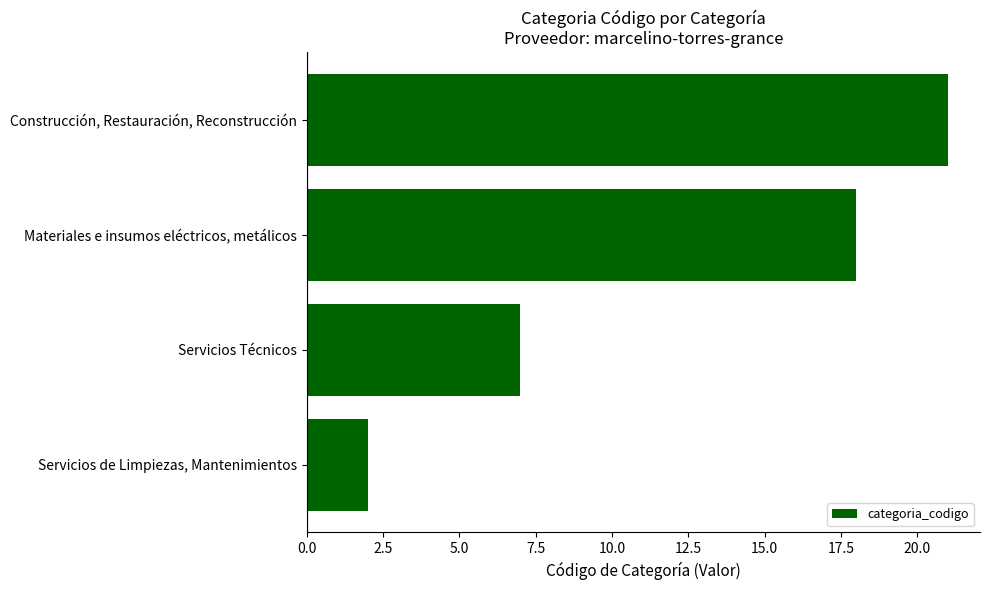

Reading bottom to top, transcribe all the data shown in this chart.

Servicios de Limpiezas, Mantenimientos=2	Servicios Técnicos=7	Materiales e insumos eléctricos, metálicos=18	Construcción, Restauración, Reconstrucción=21